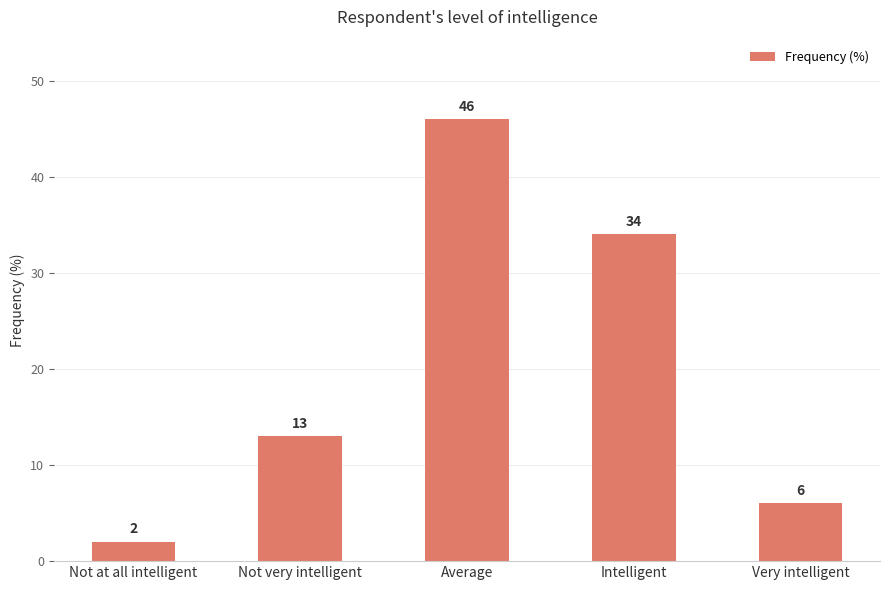

What is the difference between the values at Average and Not at all intelligent?

44